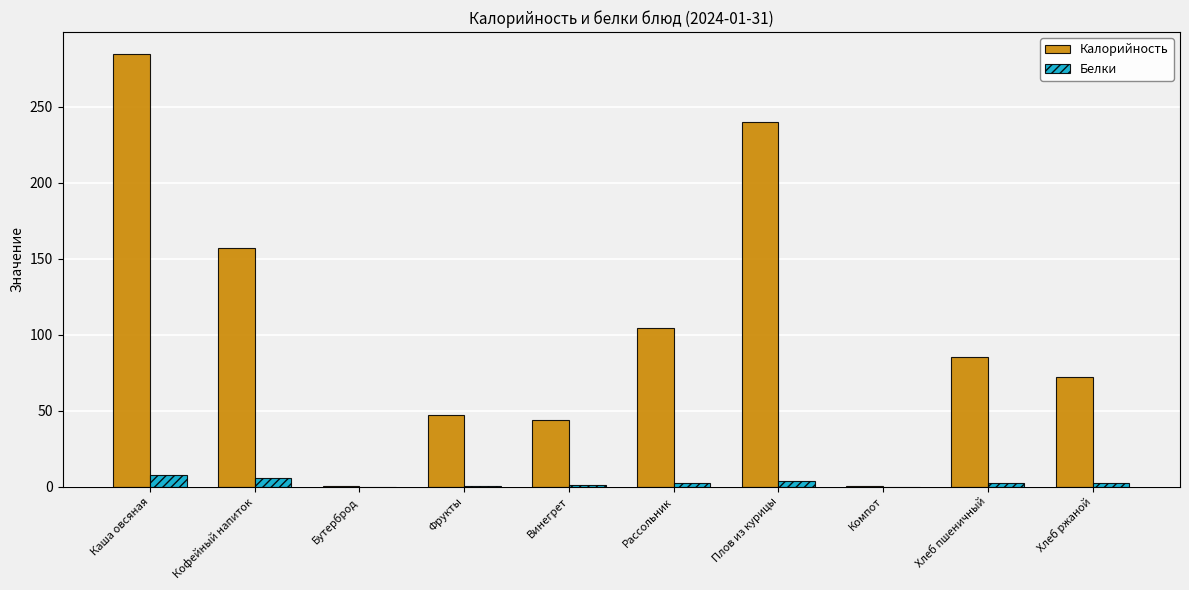

Which series changed the most between Кофейный напиток and Плов из курицы?

Калорийность